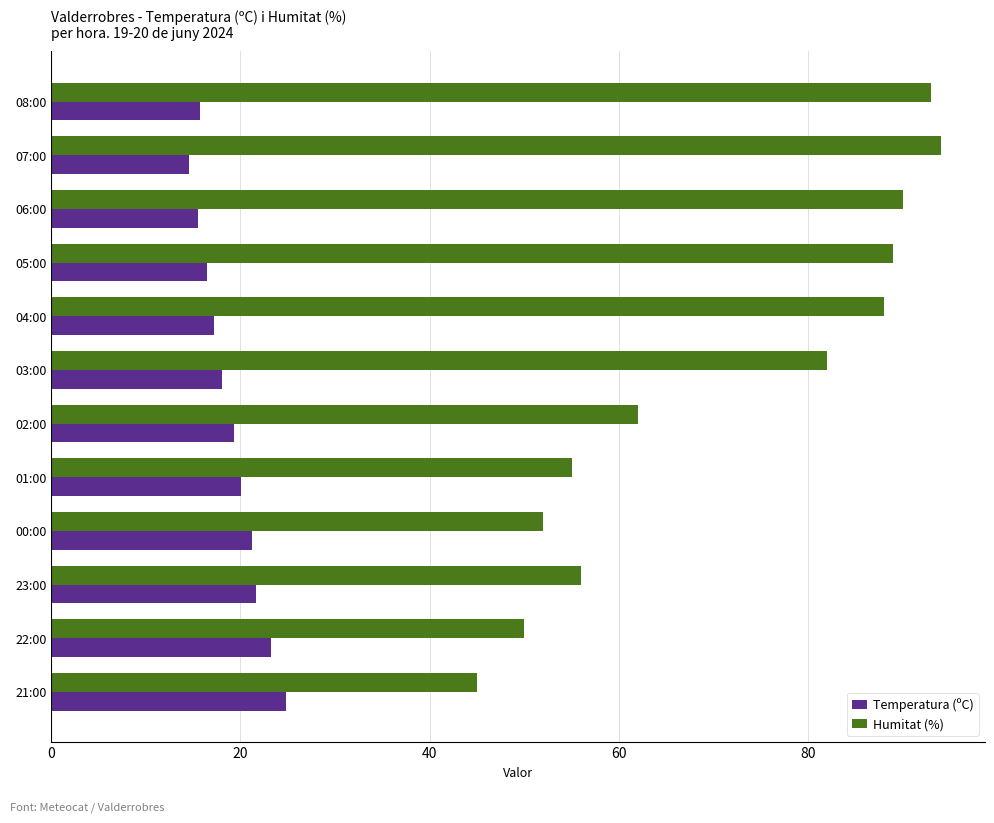

List the series in order of their overall mean, lowest first.

Temperatura (ºC), Humitat (%)